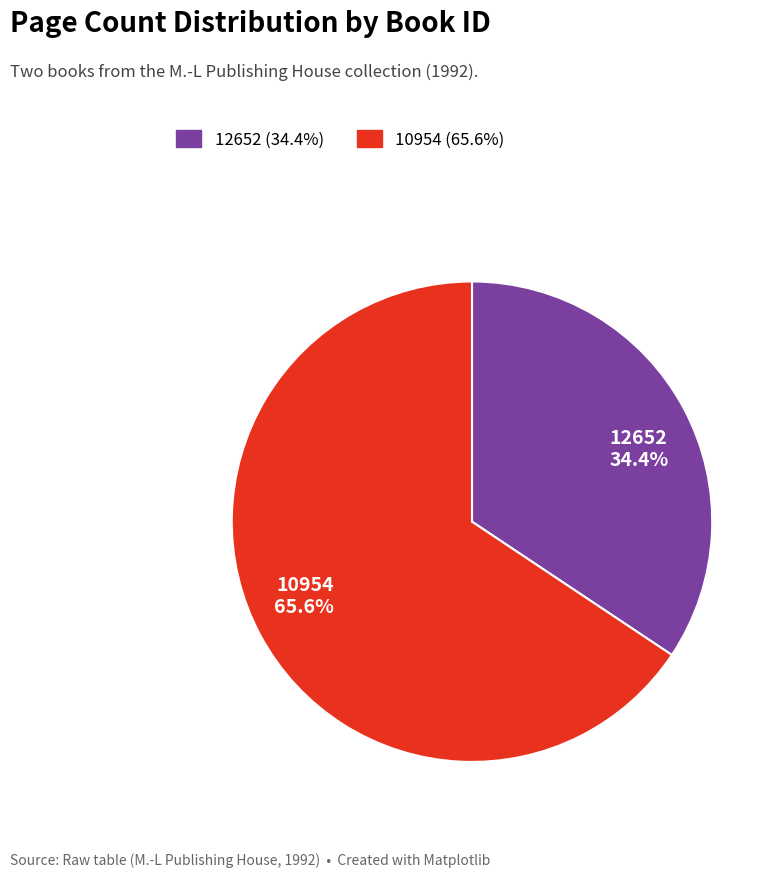

What percentage is NOT represented by 12652?

65.6%